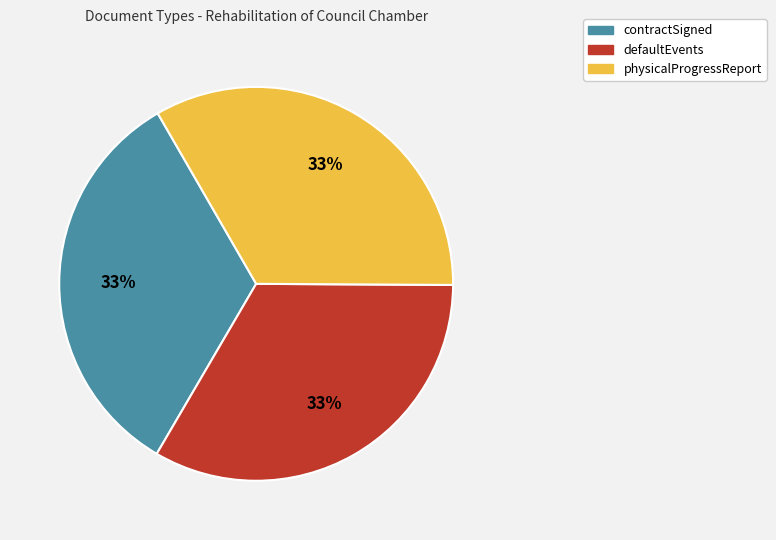

What percentage is the physicalProgressReport slice, to the nearest percent?

33%